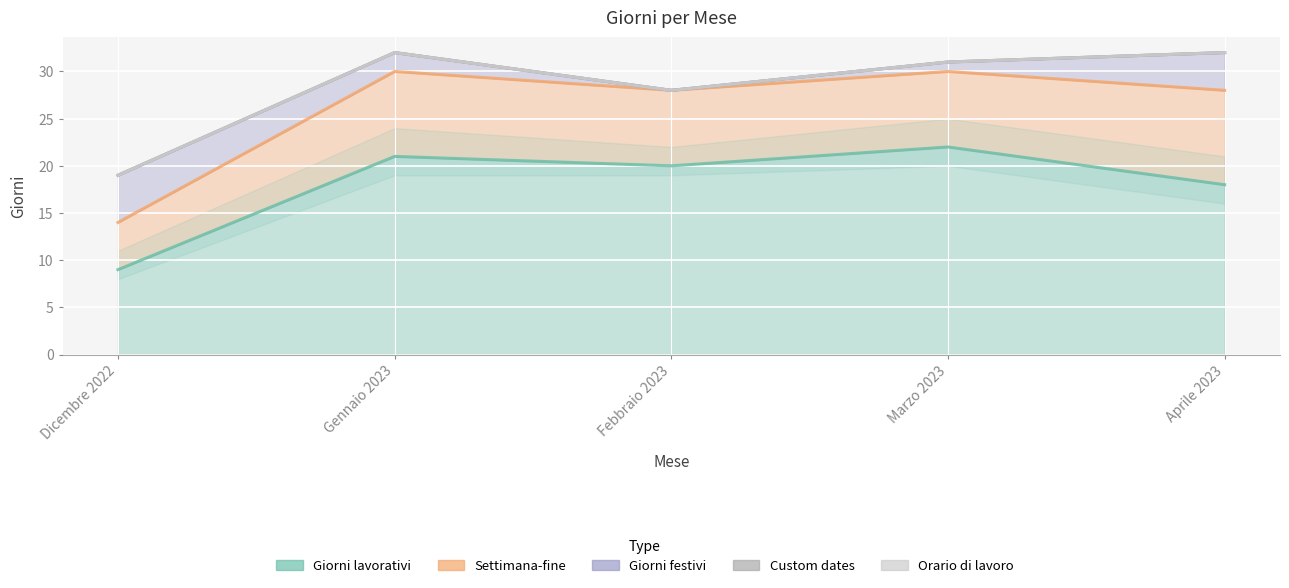

What is the label of the 3rd point from the left?

Febbraio 2023